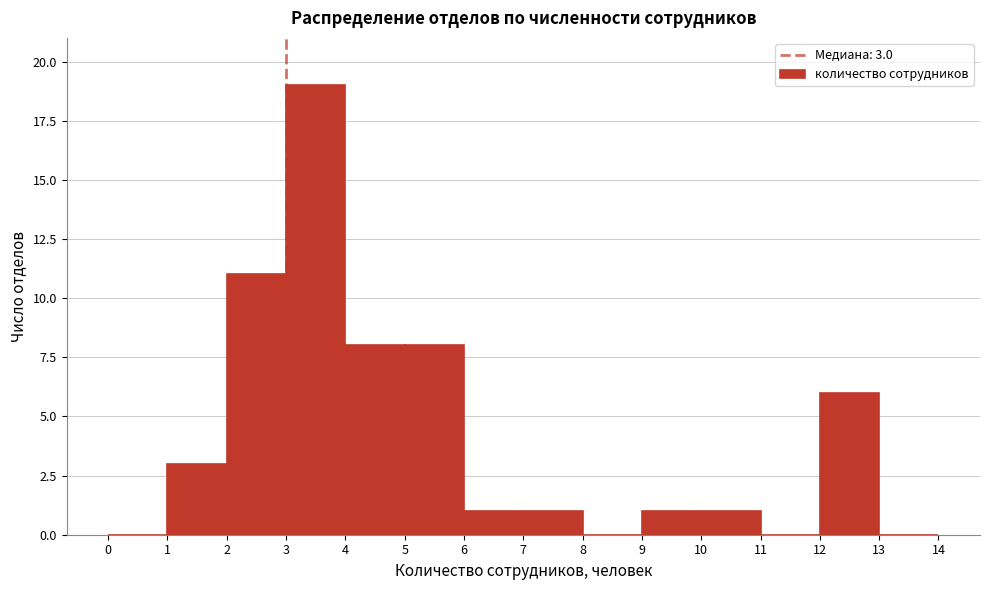

Which range on the x-axis has the tallest bar?

3 to 4